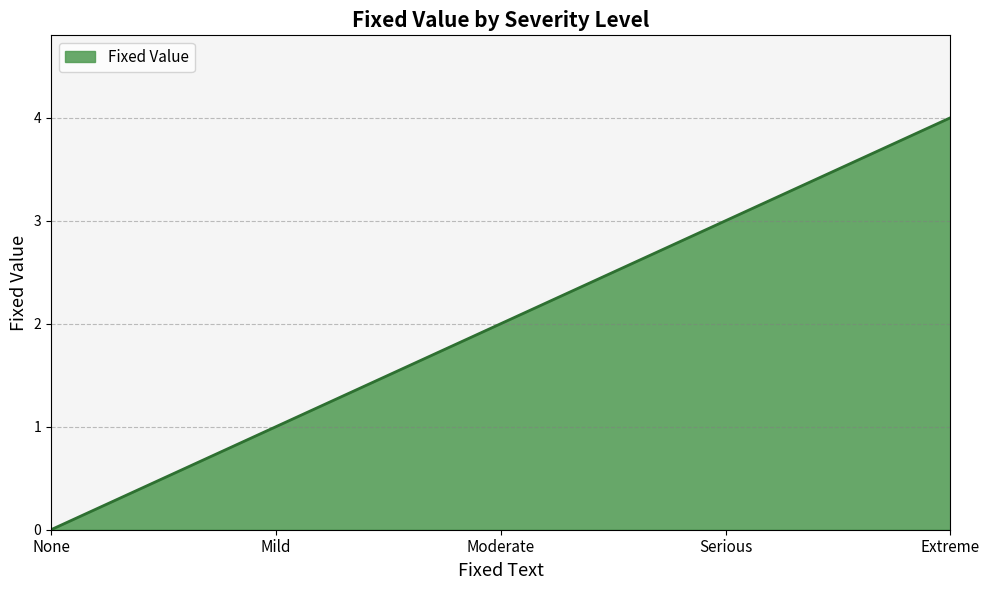

Reading left to right, list all the values displayed in this chart.

None=0	Mild=1	Moderate=2	Serious=3	Extreme=4